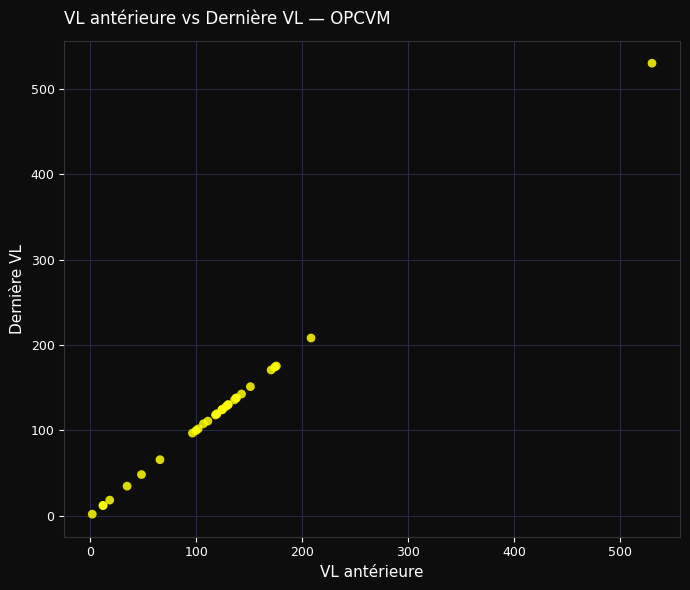

What Y value in the scatter plot is closest to 266?

208.4